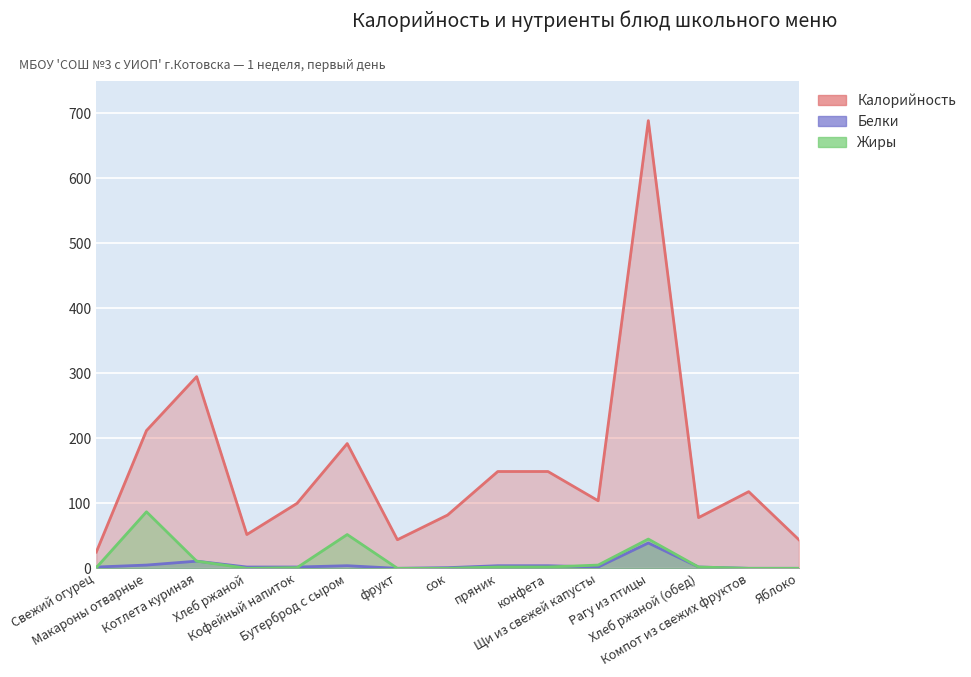

At which category is the sum across all series the highest?

Рагу из птицы